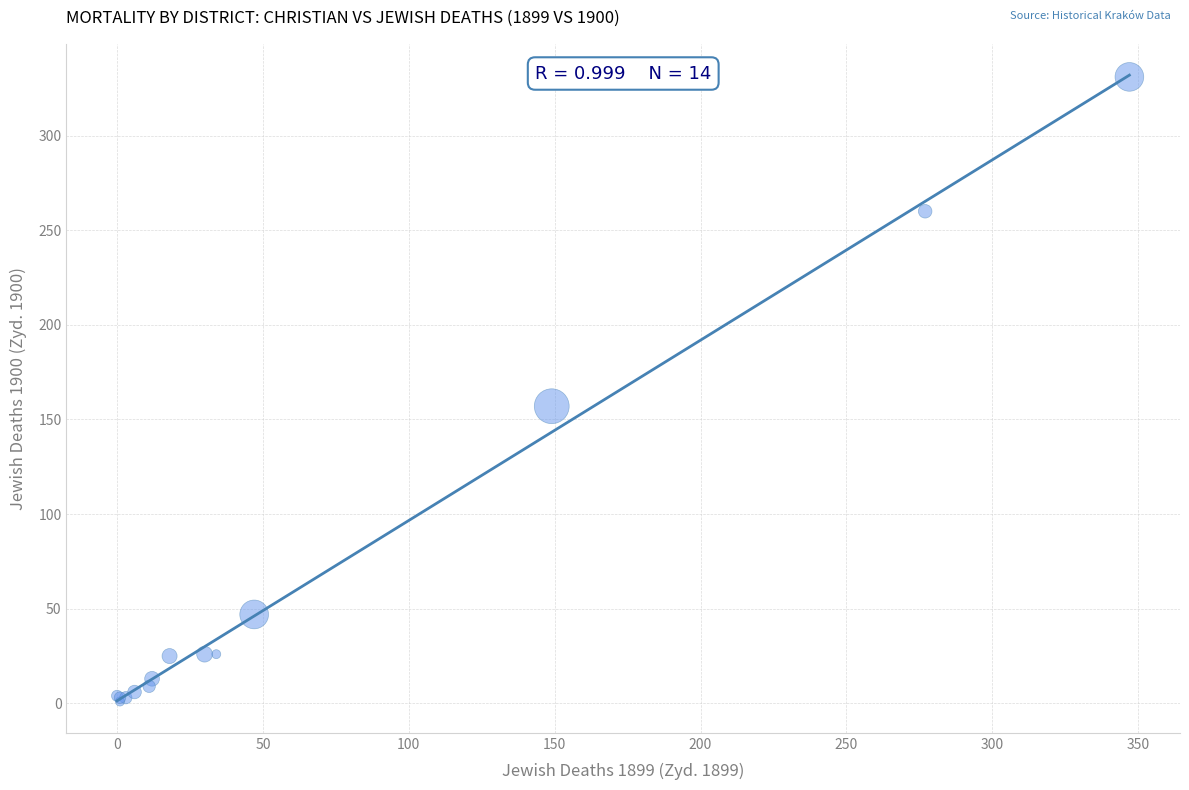

What Y value in the scatter plot is closest to 166?

157